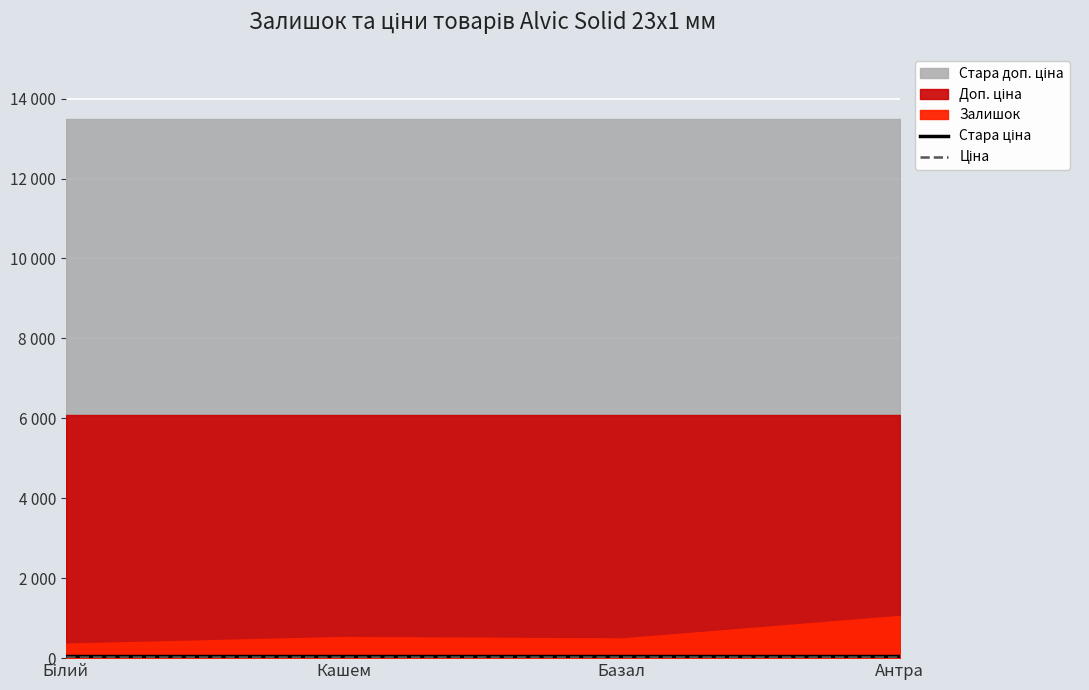

True or false: Ціна and Стара ціна cross at least once.

False